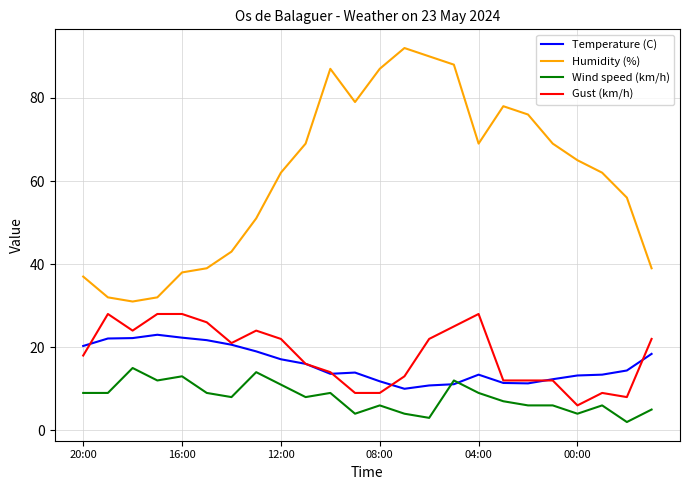

Does the chart display data point markers on the line(s)?

No